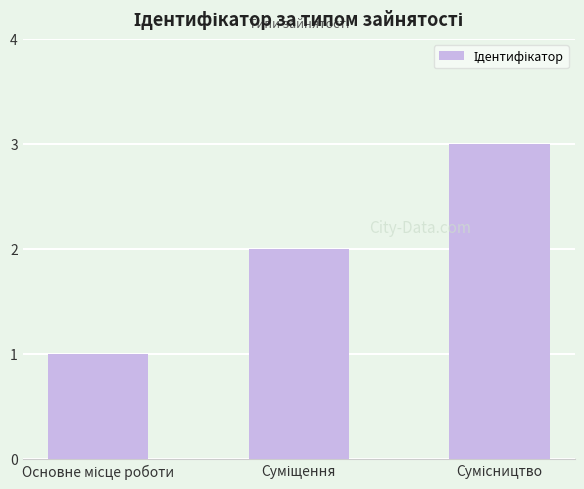

What is the sum of all values?

6